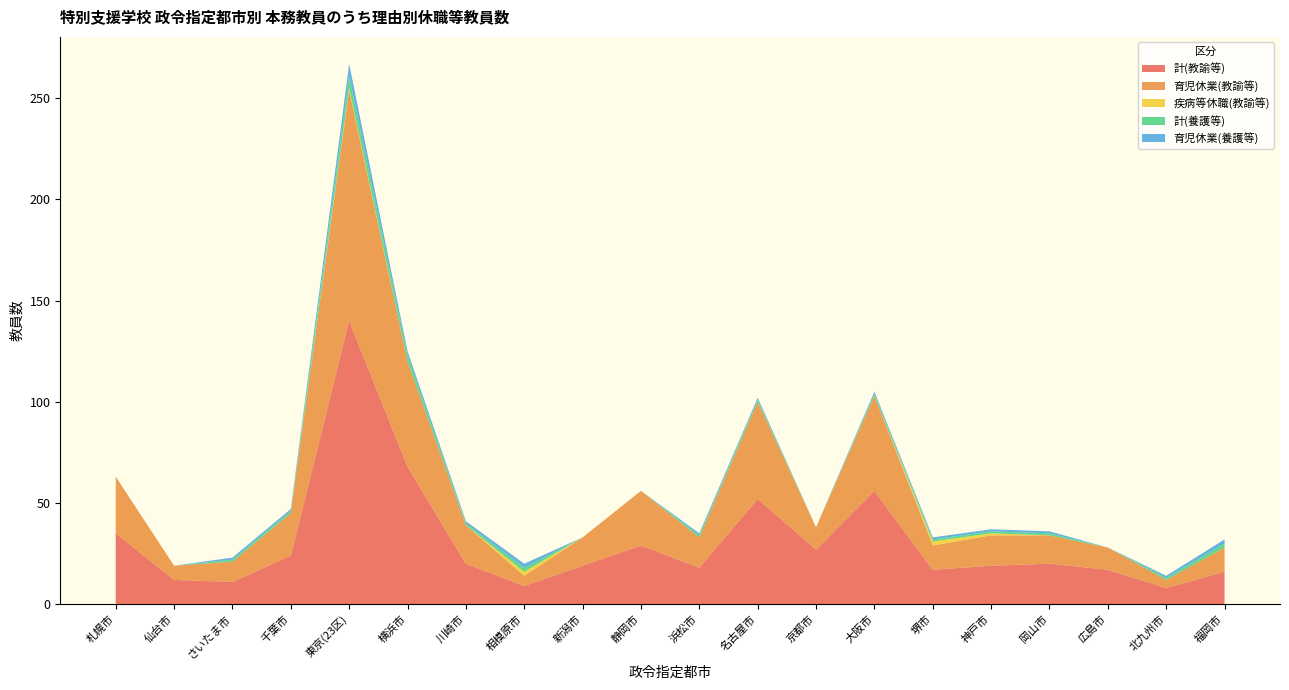

Reading left to right, extract all data points from this chart.

計(教諭等): 札幌市=35	仙台市=12	さいたま市=11	千葉市=24	東京(23区)=140	横浜市=68	川崎市=20	相模原市=9	新潟市=19	静岡市=29	浜松市=18	名古屋市=52	京都市=27	大阪市=56	堺市=17	神戸市=19	岡山市=20	広島市=17	北九州市=8	福岡市=16
育児休業(教諭等): 札幌市=28	仙台市=7	さいたま市=10	千葉市=21	東京(23区)=114	横浜市=52	川崎市=19	相模原市=5	新潟市=14	静岡市=27	浜松市=15	名古屋市=48	京都市=11	大阪市=47	堺市=12	神戸市=15	岡山市=14	広島市=11	北九州市=4	福岡市=12
疾病等休職(教諭等): 札幌市=0	仙台市=0	さいたま市=0	千葉市=0	東京(23区)=1	横浜市=0	川崎市=0	相模原市=2	新潟市=0	静岡市=0	浜松市=0	名古屋市=0	京都市=0	大阪市=0	堺市=2	神戸市=1	岡山市=0	広島市=0	北九州市=0	福岡市=0
計(養護等): 札幌市=0	仙台市=0	さいたま市=1	千葉市=1	東京(23区)=6	横浜市=3	川崎市=1	相模原市=2	新潟市=0	静岡市=0	浜松市=1	名古屋市=1	京都市=0	大阪市=1	堺市=1	神戸市=1	岡山市=1	広島市=0	北九州市=1	福岡市=2
育児休業(養護等): 札幌市=0	仙台市=0	さいたま市=1	千葉市=1	東京(23区)=6	横浜市=2	川崎市=1	相模原市=2	新潟市=0	静岡市=0	浜松市=1	名古屋市=1	京都市=0	大阪市=1	堺市=1	神戸市=1	岡山市=1	広島市=0	北九州市=1	福岡市=2